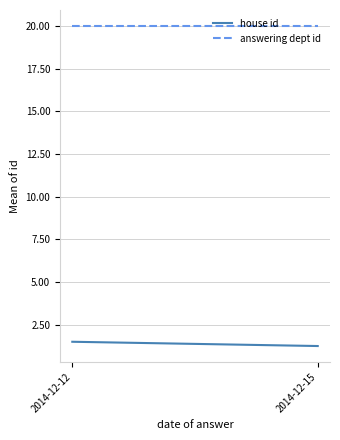

How many house id values are between 1 and 2?

2